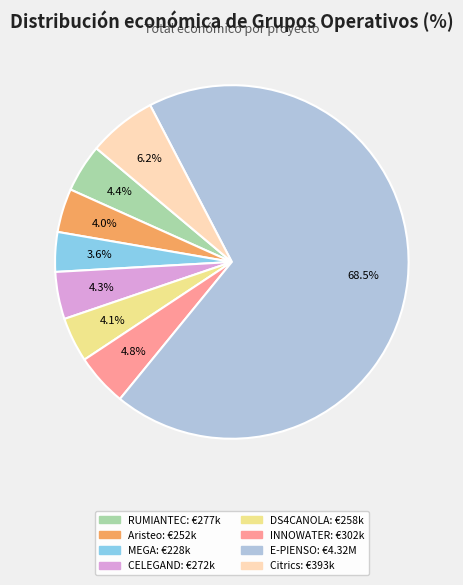

Count the number of slices in the pie.

8